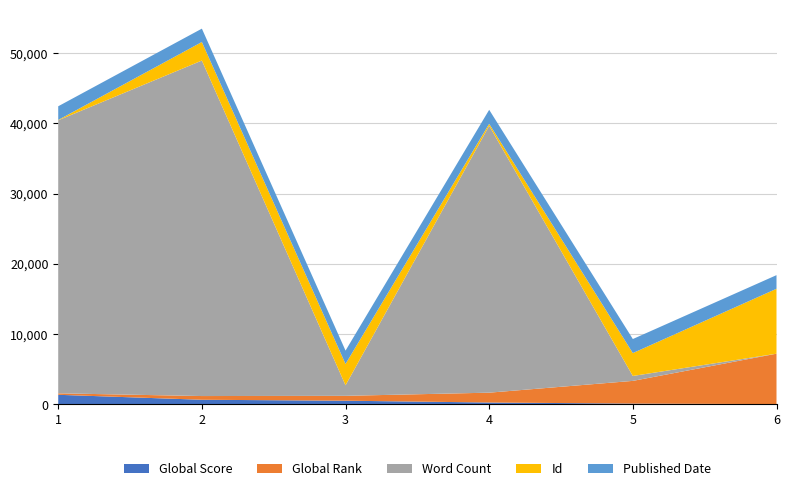

Reading left to right, what are all the values shown in this chart?

Global Score: 1368	662	527	271	116	45
Global Rank: 210	528	694	1400	3233	7175
Word Count: 38867	47765	1500	38000	700	0
Id: 49	2639	3037	280	3259	9243
Published Date: 1950	1902	1902	1990	1999	1939